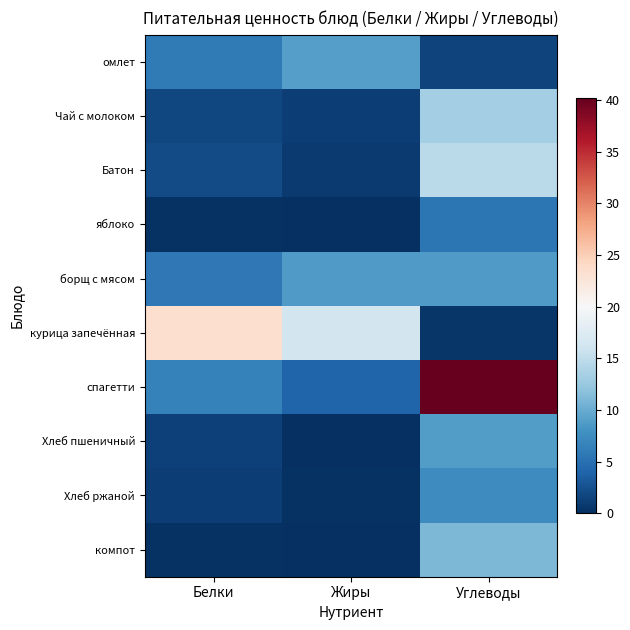

Rank the series at Углеводы from highest to lowest value.

спагетти, Батон, Чай с молоком, компот, Хлеб пшеничный, борщ с мясом, Хлеб ржаной, яблоко, омлет, курица запечённая